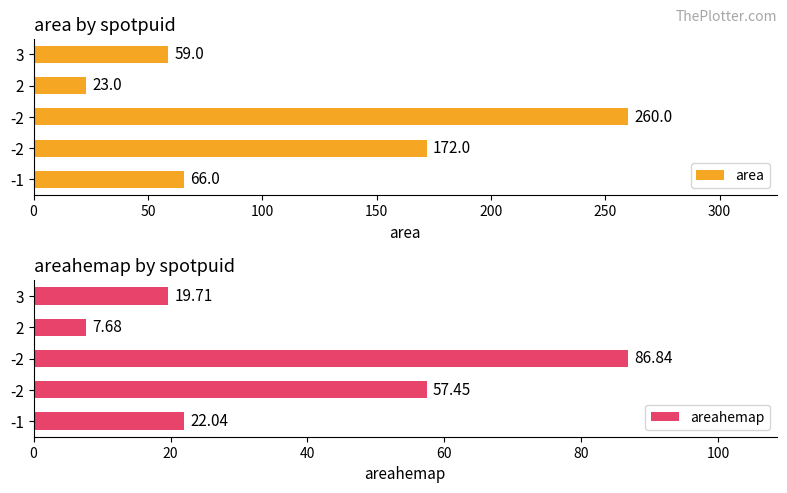

How many bars are there in total?

10